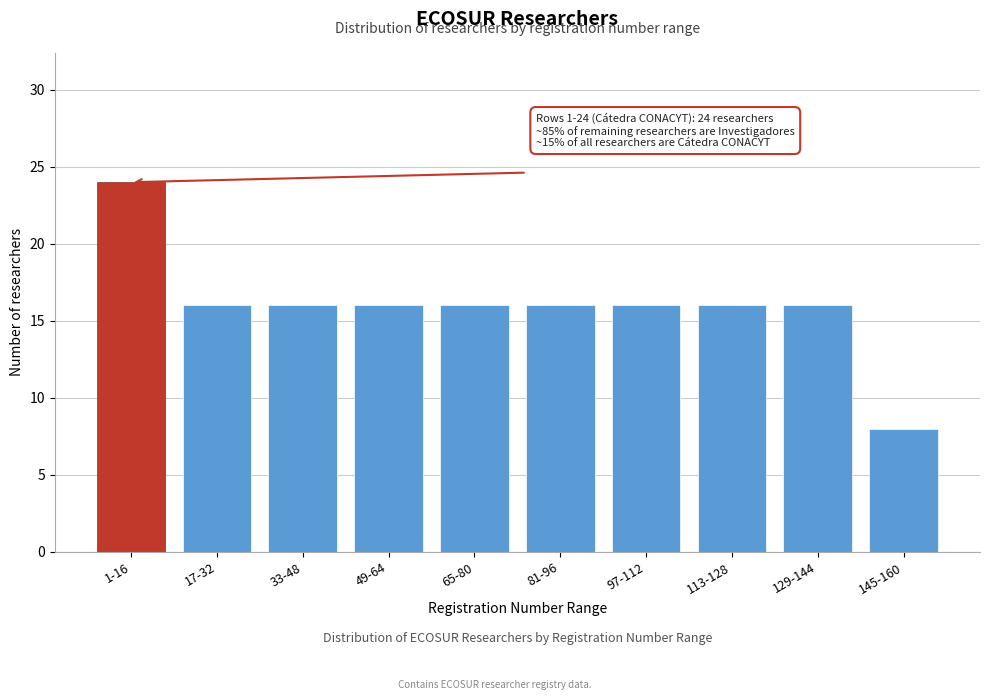

Reading left to right, what are all the values shown in this chart?

1-16=24	17-32=16	33-48=16	49-64=16	65-80=16	81-96=16	97-112=16	113-128=16	129-144=16	145-160=8